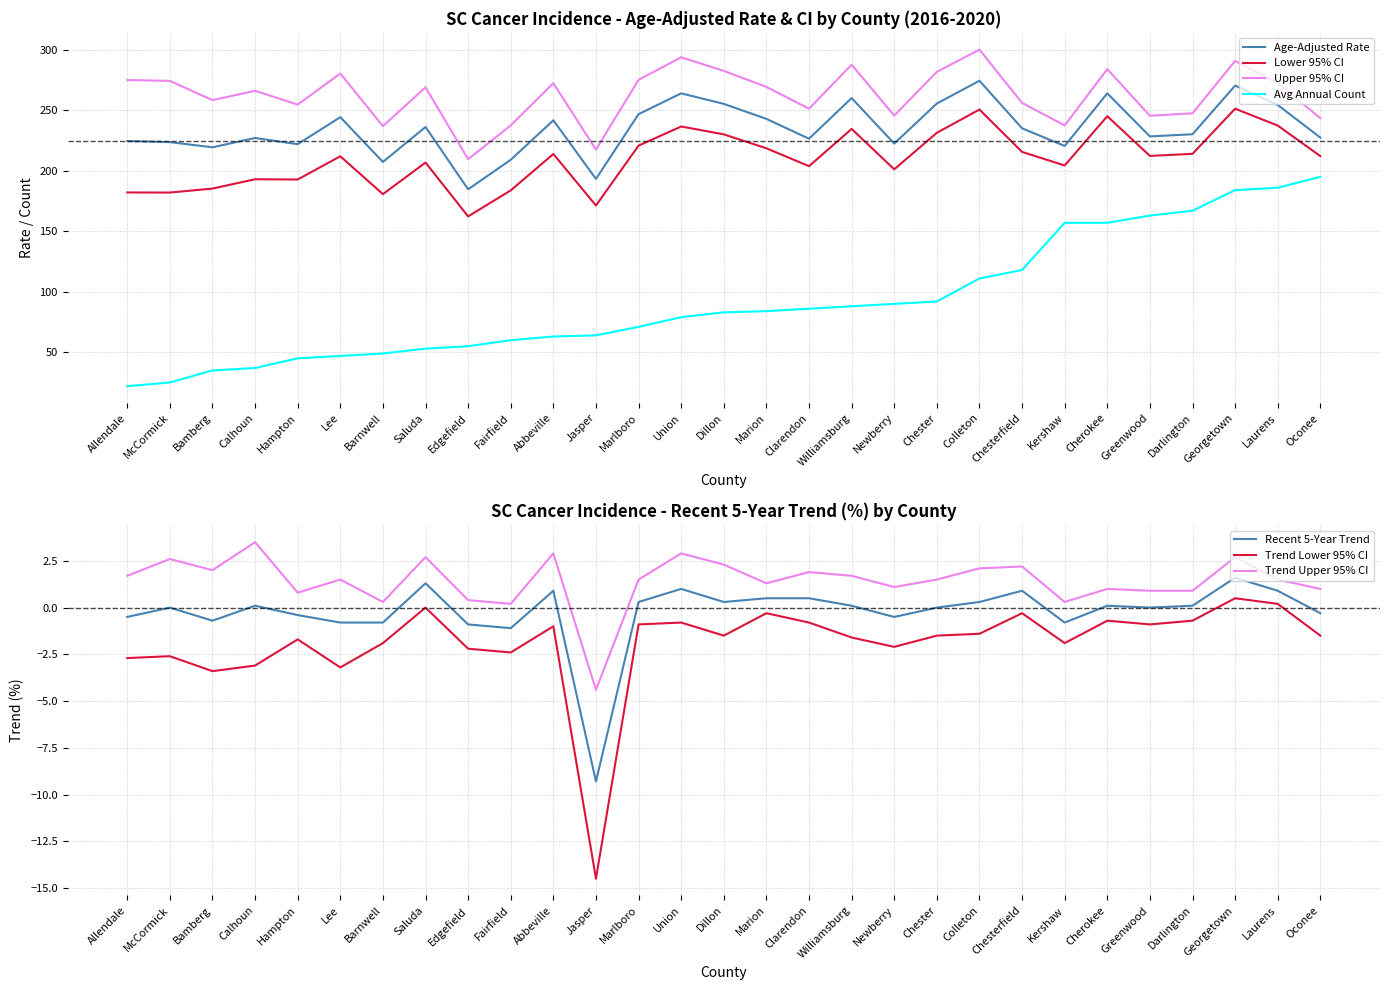

True or false: Avg Annual Count has a value of 63.0 at Abbeville.

True